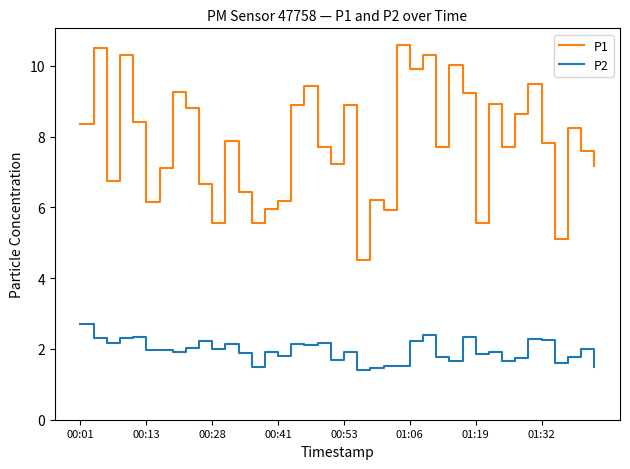

What is the difference between the maximum and minimum values in the P2 series?

1.3